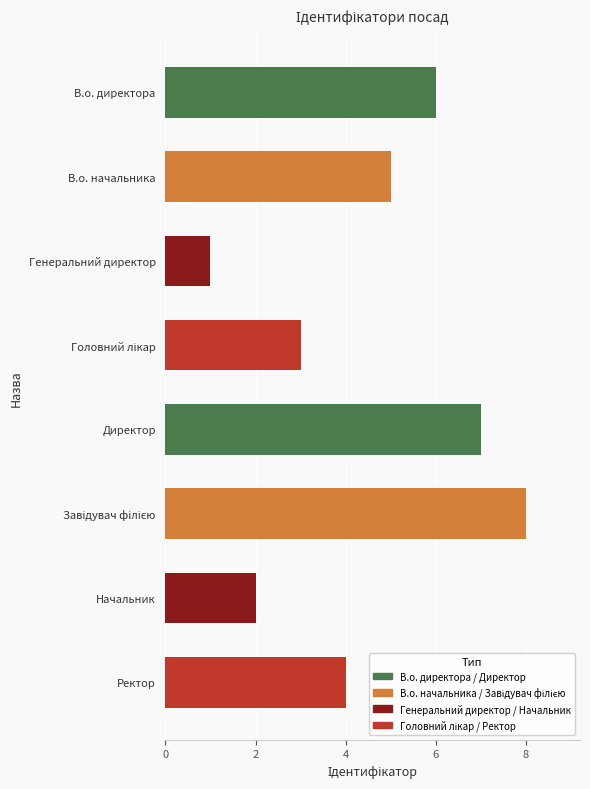

Are the bars grouped side by side (vs. stacked)?

No